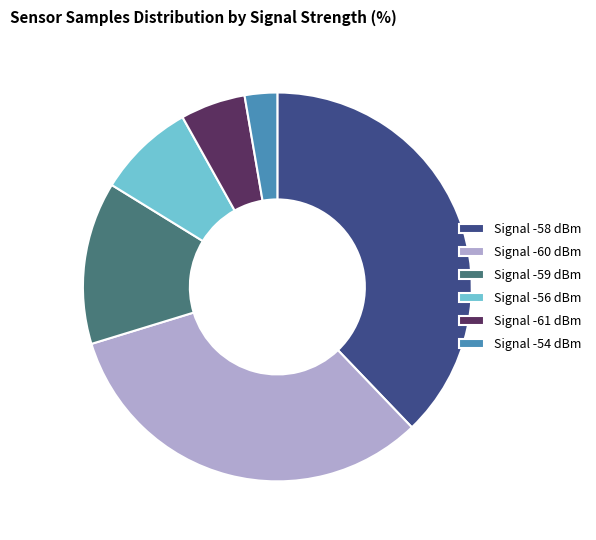

Approximately how many times larger is the value at Signal -58 dBm compared to Signal -54 dBm?

14.0